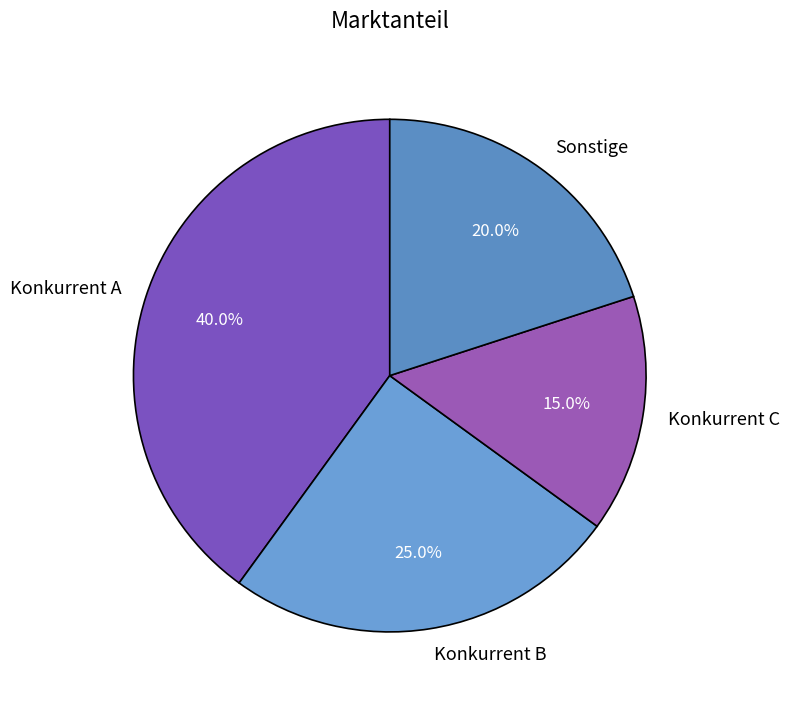

Which has a higher value, Konkurrent B or Sonstige?

Konkurrent B